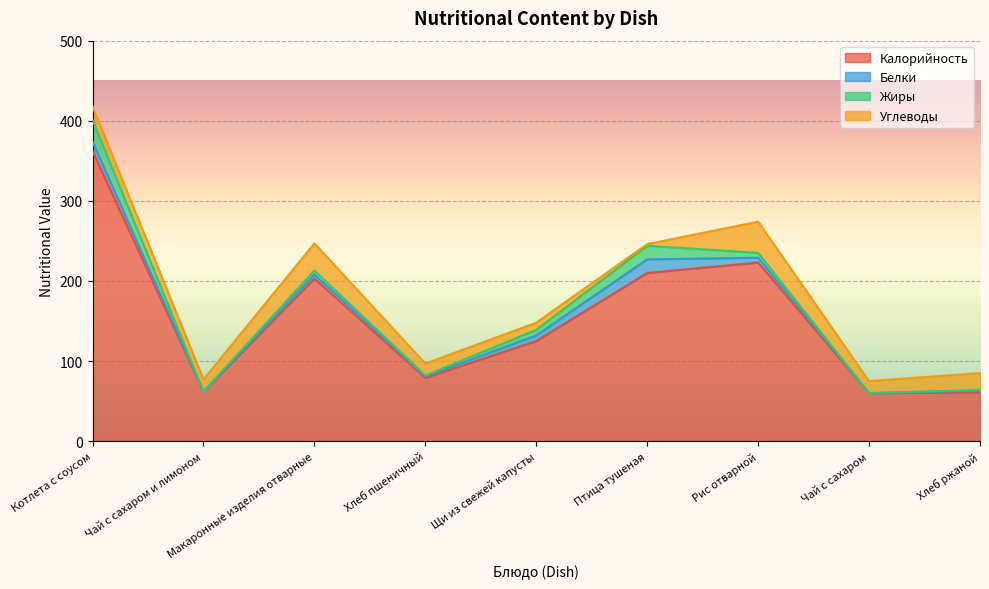

In Жиры, how many points are lower than both neighbors (excluding endpoints)?

3